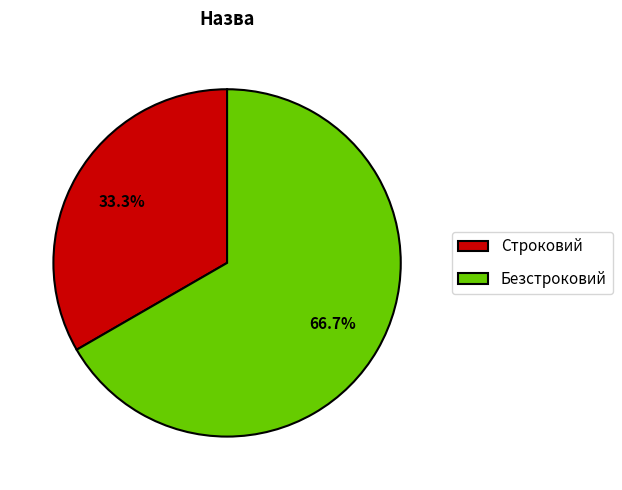

What is the total percentage of Безстроковий and Строковий?

100.0%